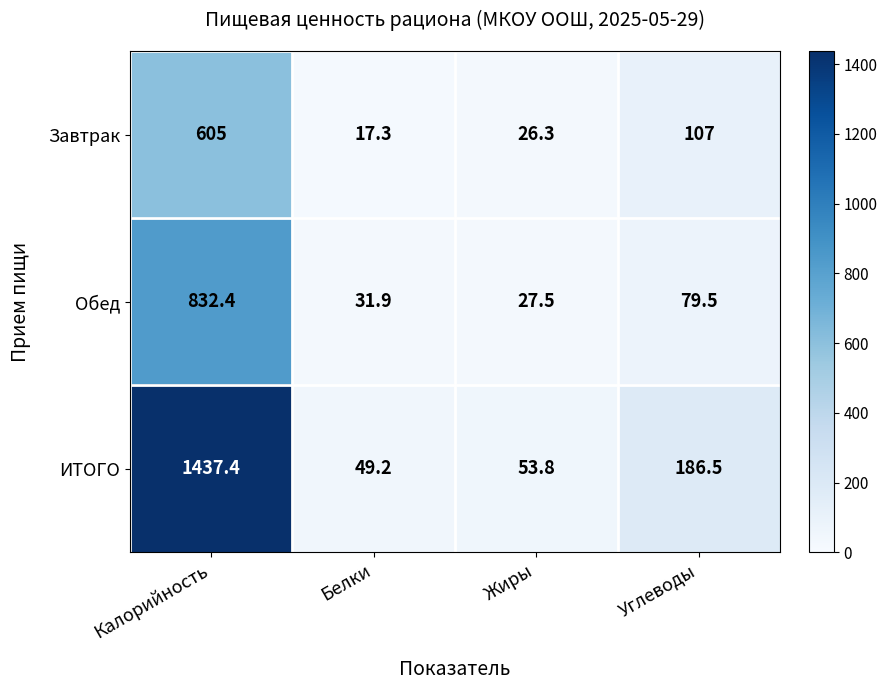

Where is ИТОГО nearest to the value 743?

Углеводы